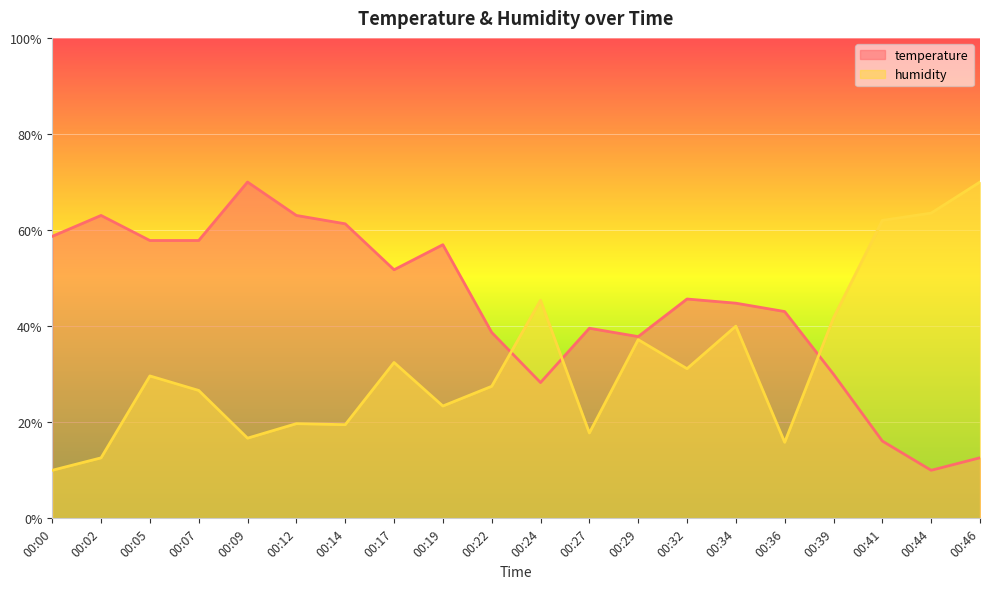

In humidity, how many points are higher than both neighbors (excluding endpoints)?

6